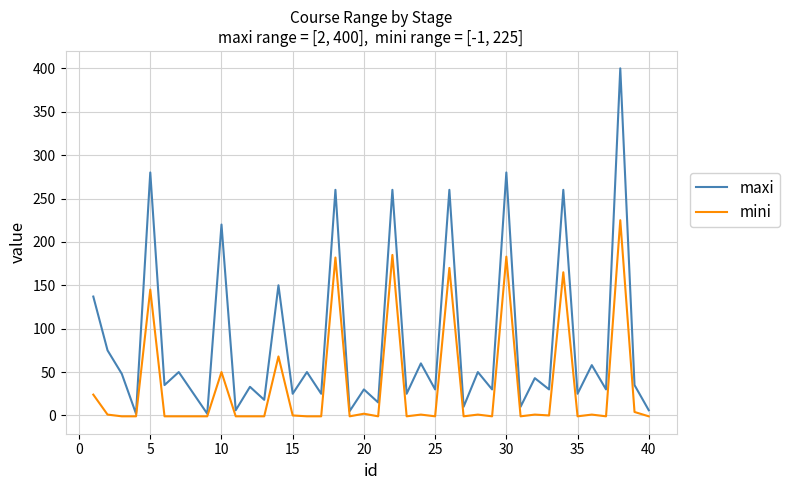

Rank the series by their average value, from highest to lowest.

maxi, mini